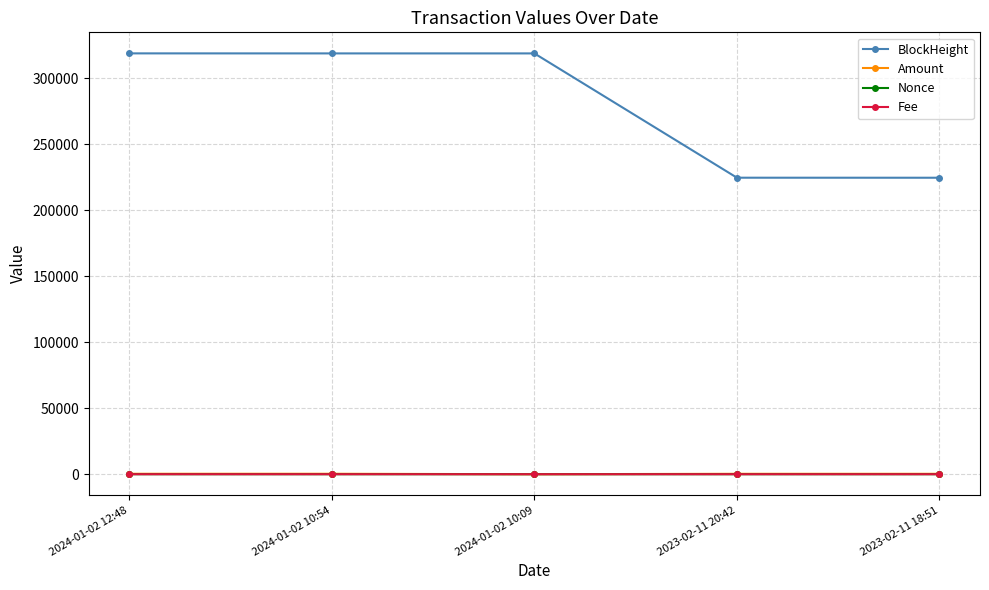

What is the sum of the Amount values at 2024-01-02 12:48 and 2024-01-02 10:09?

337.5